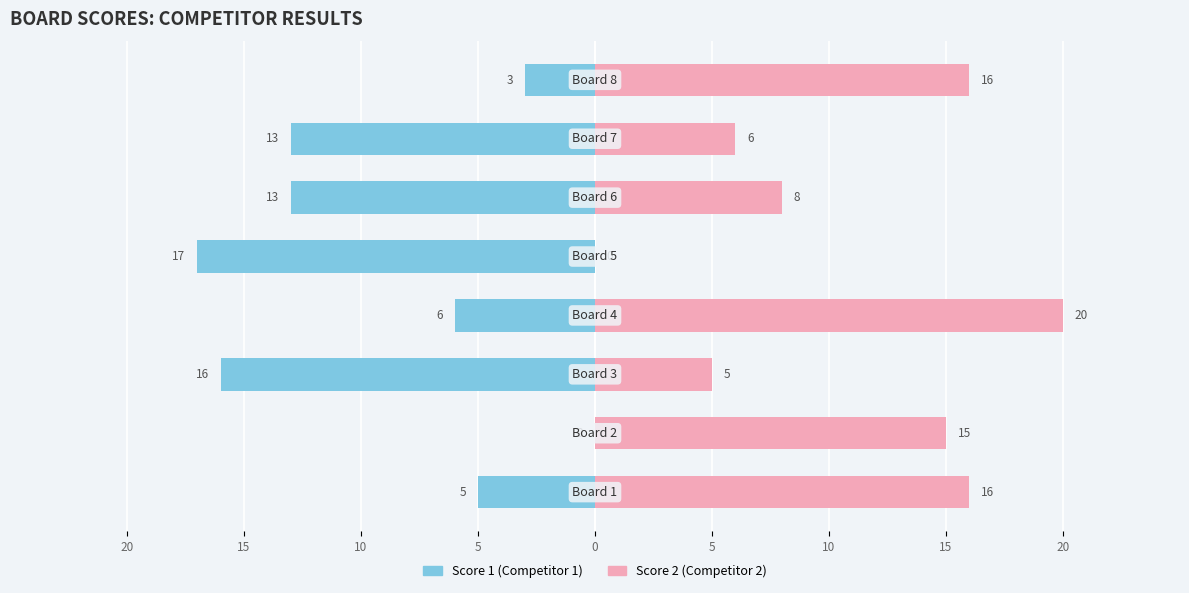

What is the total value across all series at 15?

15